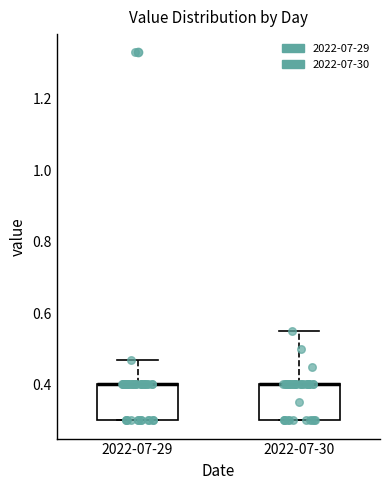

Reading left to right, read every box against the y-axis: the position of its median line, the range the box covers, and the ends of its whiskers. The values are not printed on the chart, so give them approximately, as read against the axis.

2022-07-29: median 0.40 (drawn on the box's upper edge), box 0.30 to 0.40, whiskers 0.30 to 0.48
2022-07-30: median 0.40 (drawn on the box's upper edge), box 0.30 to 0.40, whiskers 0.30 to 0.56